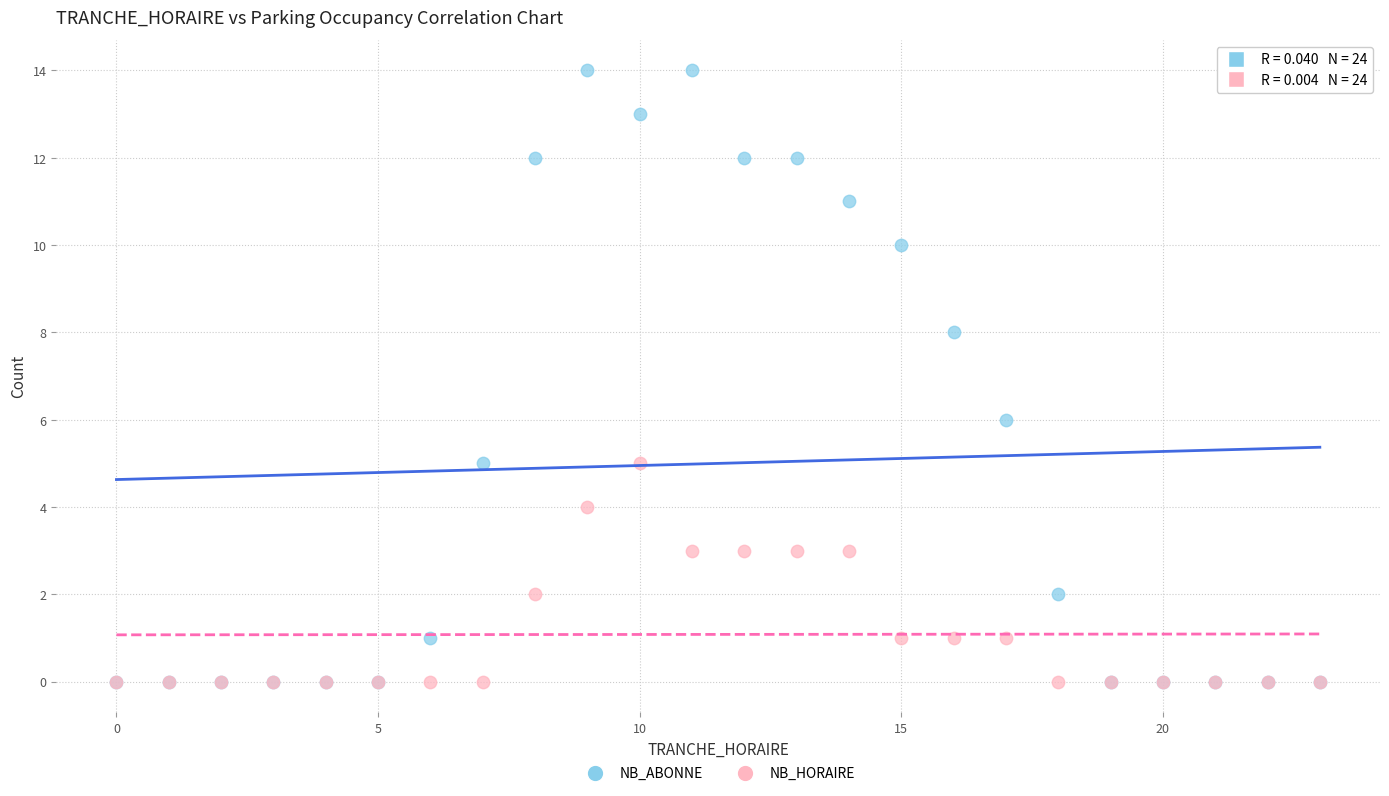

Which series contains the highest Y value?

NB_ABONNE